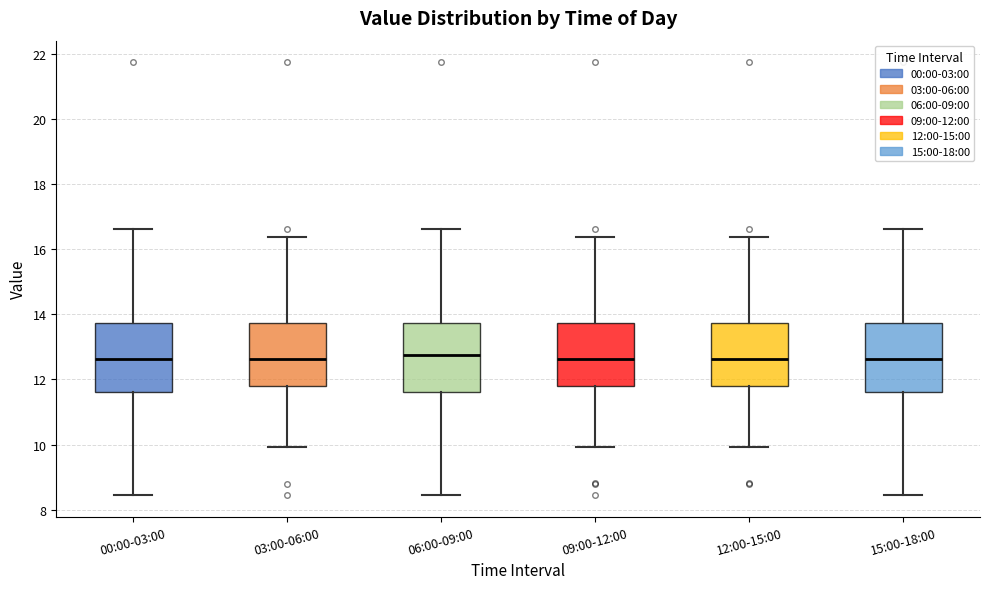

Reading left to right, transcribe this box plot: for each box, give where its median line is, the range the box spans, and where its two whiskers end, as read against the y-axis. The values are not printed on the chart, so give them approximately, as read against the axis.

00:00-03:00: median 12.6, box 11.6 to 13.8, whiskers 8.4 to 16.6
03:00-06:00: median 12.6, box 11.8 to 13.8, whiskers 10.0 to 16.4
06:00-09:00: median 12.8, box 11.6 to 13.8, whiskers 8.4 to 16.6
09:00-12:00: median 12.6, box 11.8 to 13.8, whiskers 10.0 to 16.4
12:00-15:00: median 12.6, box 11.8 to 13.8, whiskers 10.0 to 16.4
15:00-18:00: median 12.6, box 11.6 to 13.8, whiskers 8.4 to 16.6